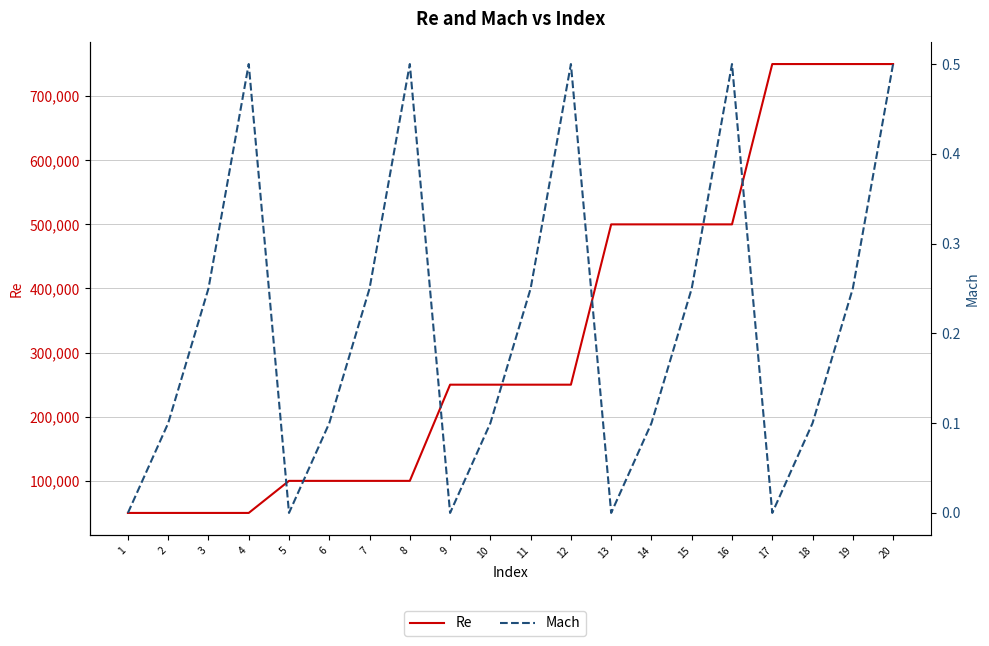

Count the number of data series in this chart.

2